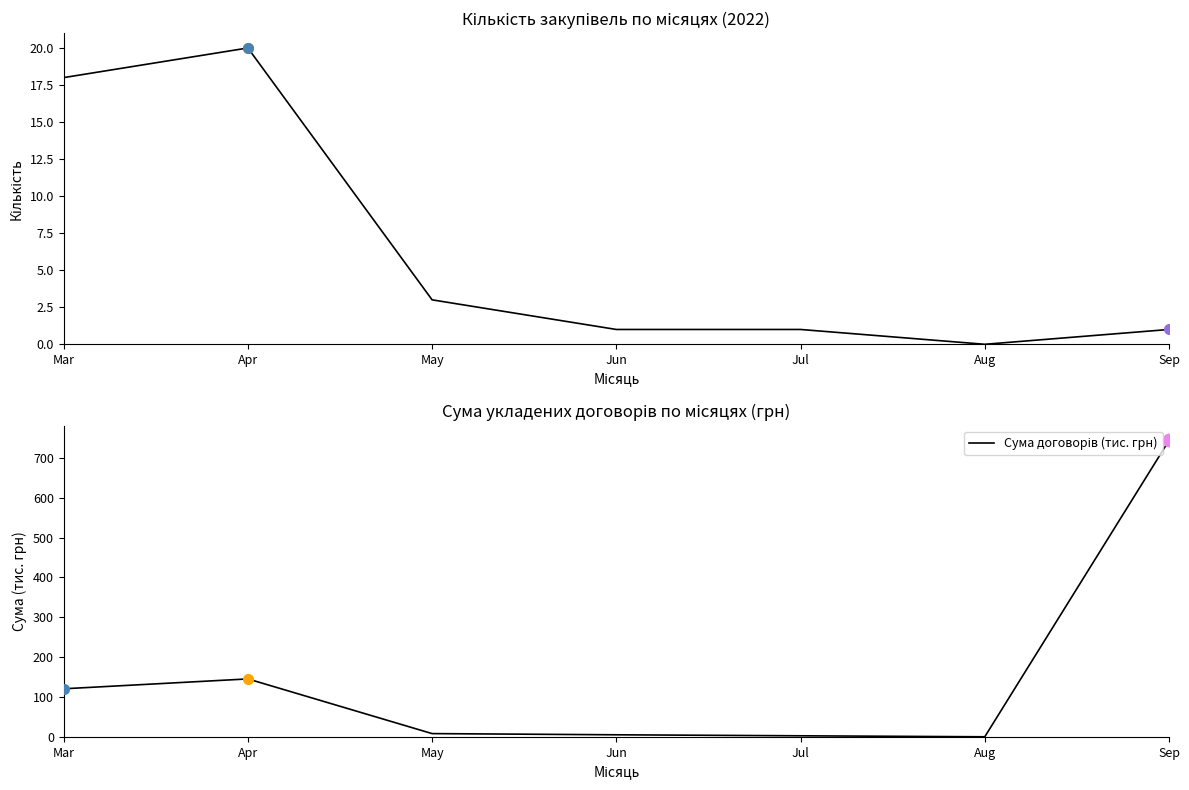

Read the Сума договорів (тис. грн) value at Mar.

120.5